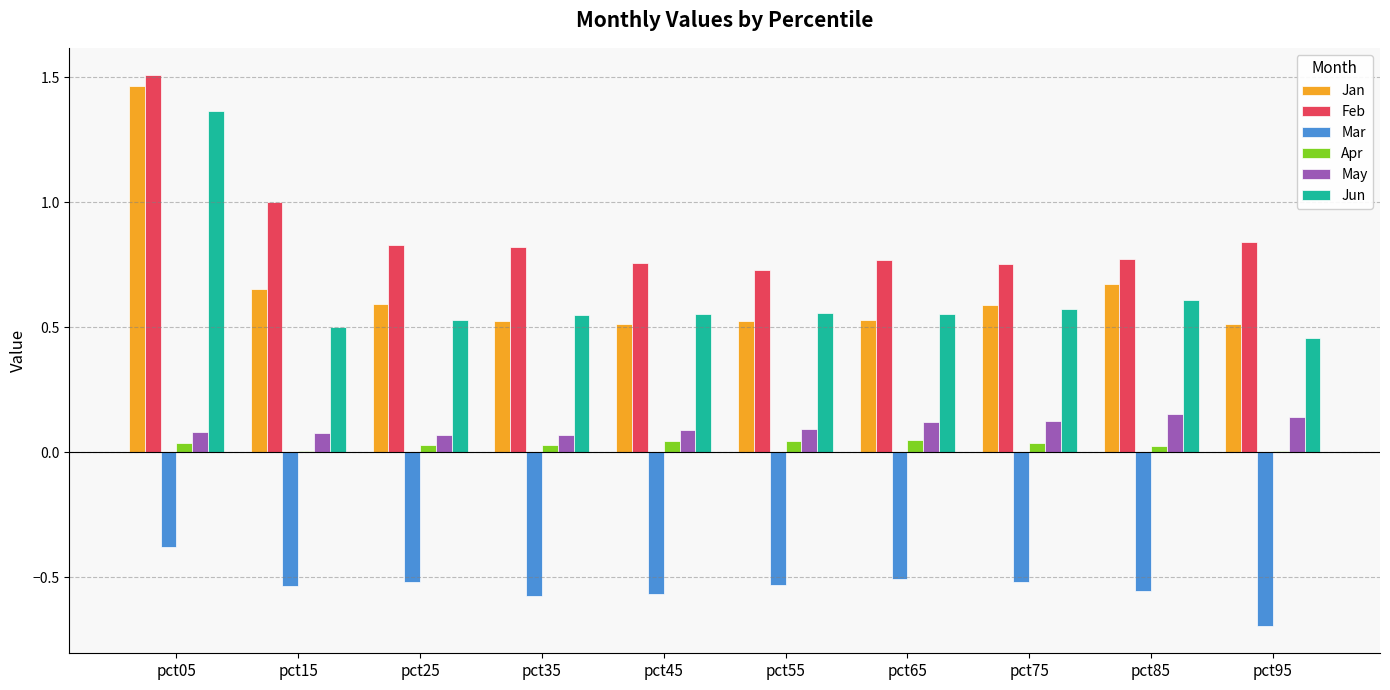

How many Apr values are between 0 and 1?

10